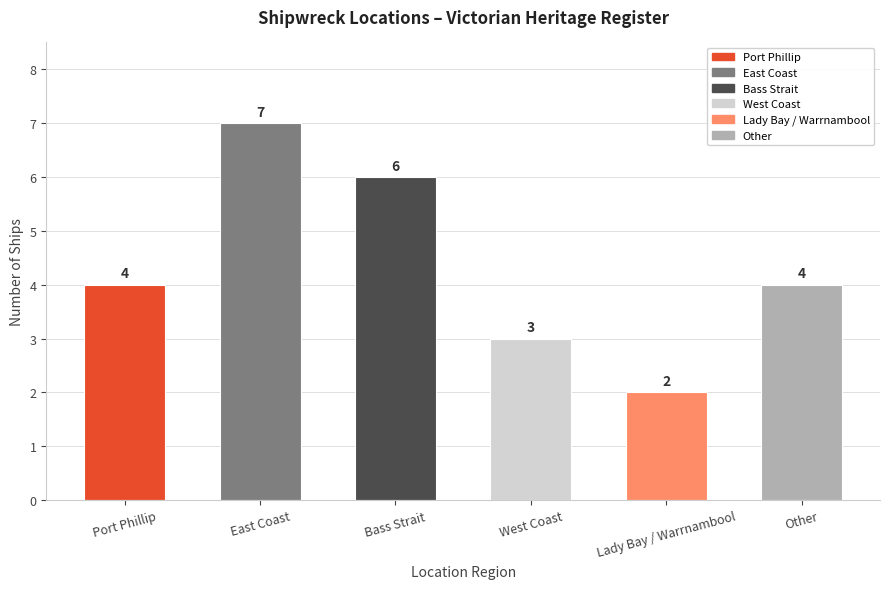

What is the average value?

4